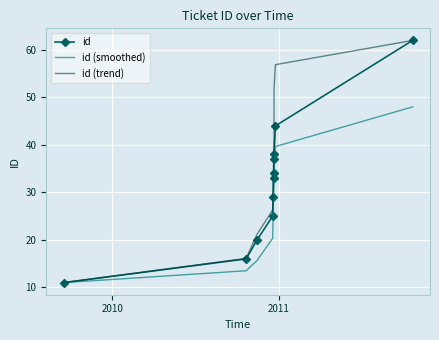

Which series has the widest spread of values?

id